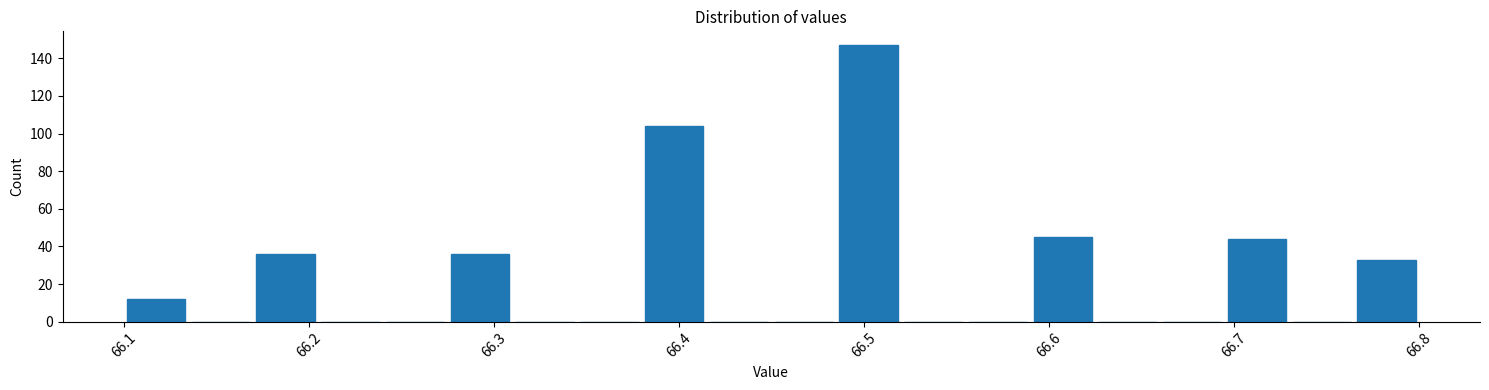

Around what value on the x-axis is the tallest bar? Give the approximate position of its centre, as read against the axis.

66.50